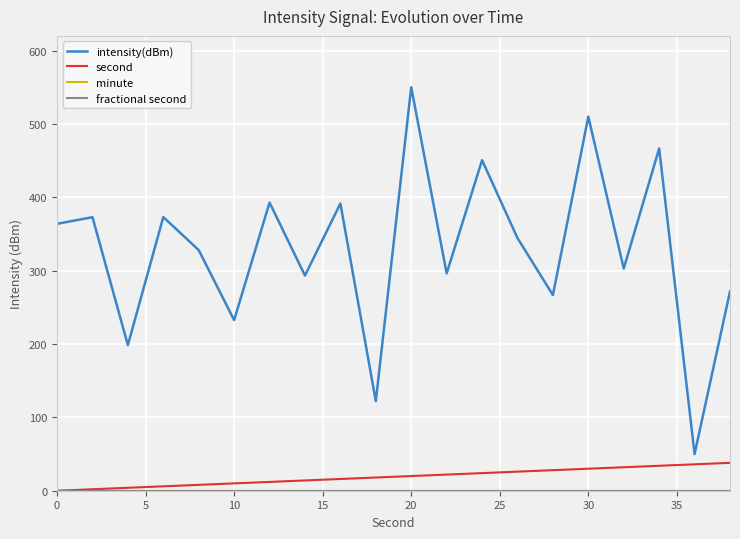

Which series has the widest spread of values?

intensity(dBm)